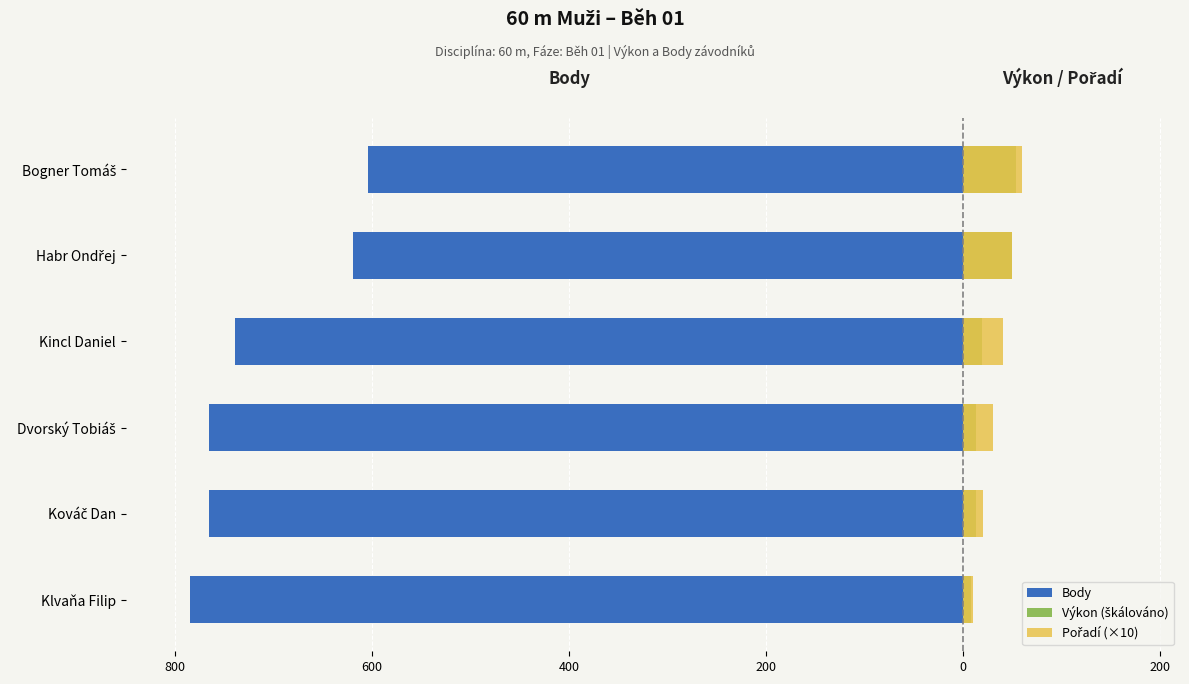

What is the difference between the highest and lowest values at Habr Ondřej?

669.0